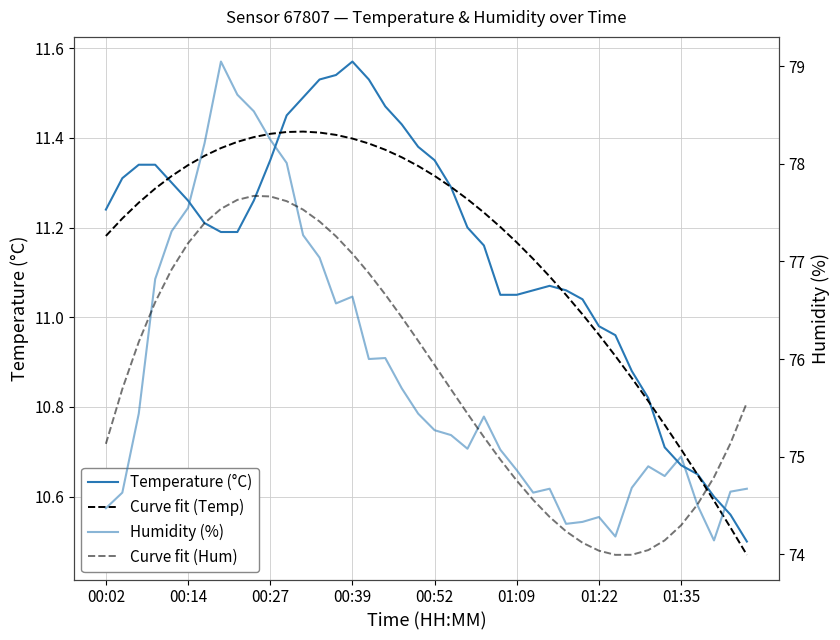

What is the difference between the second highest and second lowest values in the Curve fit (Hum) series?

3.7